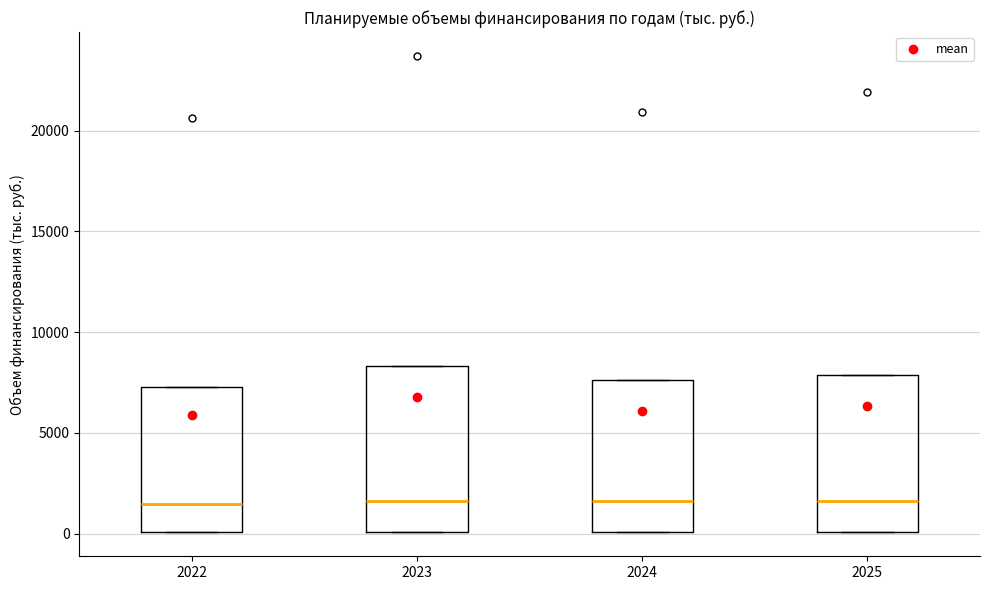

Where is the lower edge of the box at x = 2024 on the y-axis? The values are not printed on the chart, so give them approximately, as read against the axis.

0